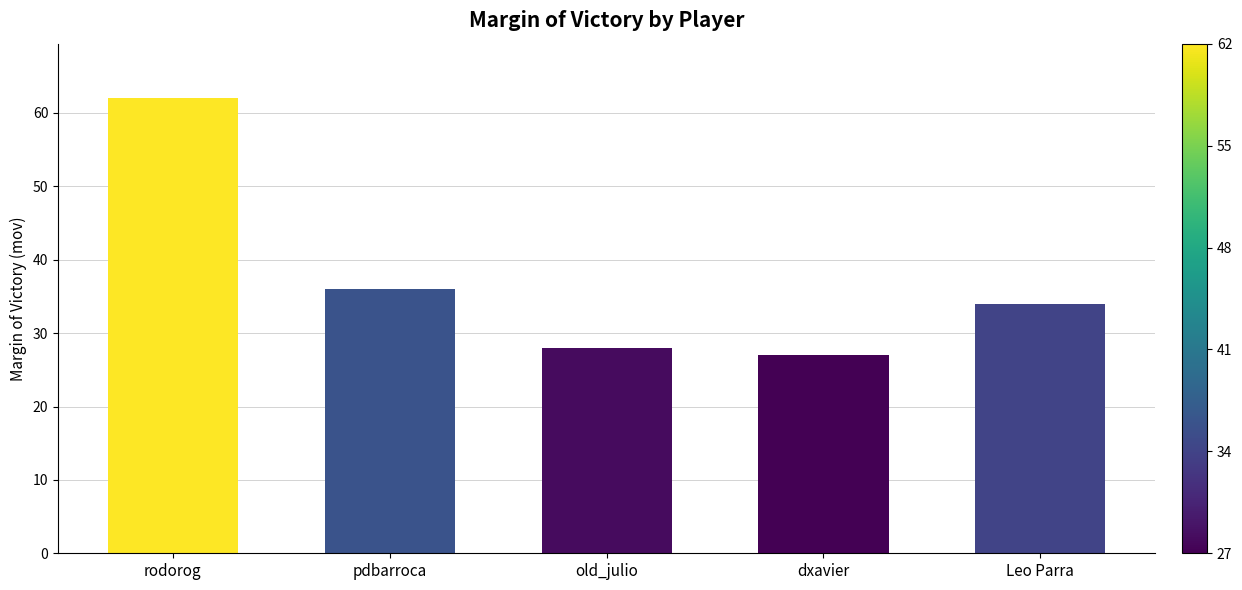

Count the number of categories in the chart.

5